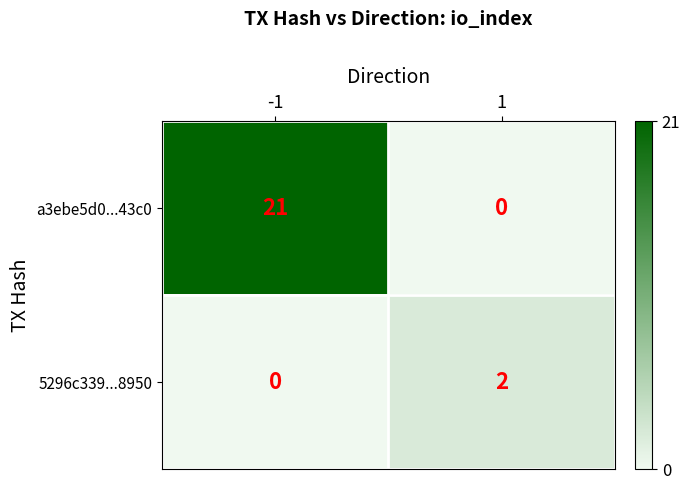

What is the highest value of the a3ebe5d0...43c0 series?

21